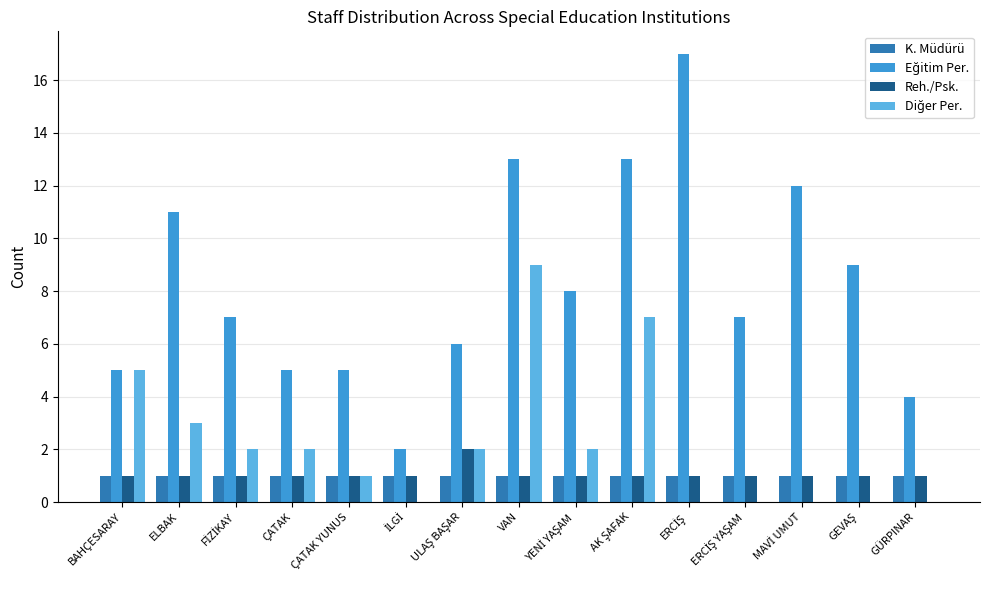

What is the maximum value shown in the chart?

17